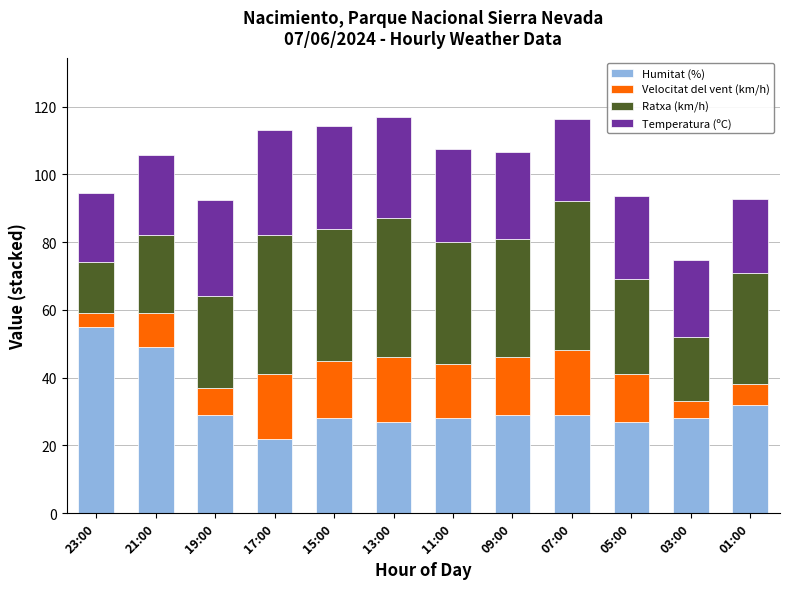

What is the total value across all series at 05:00?

93.5